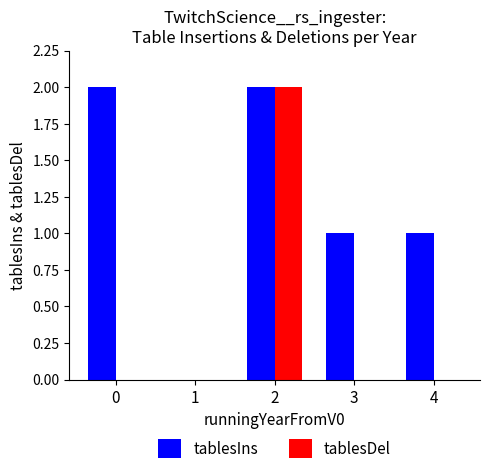

What is the sum of the tablesDel values at 3 and 2?

2